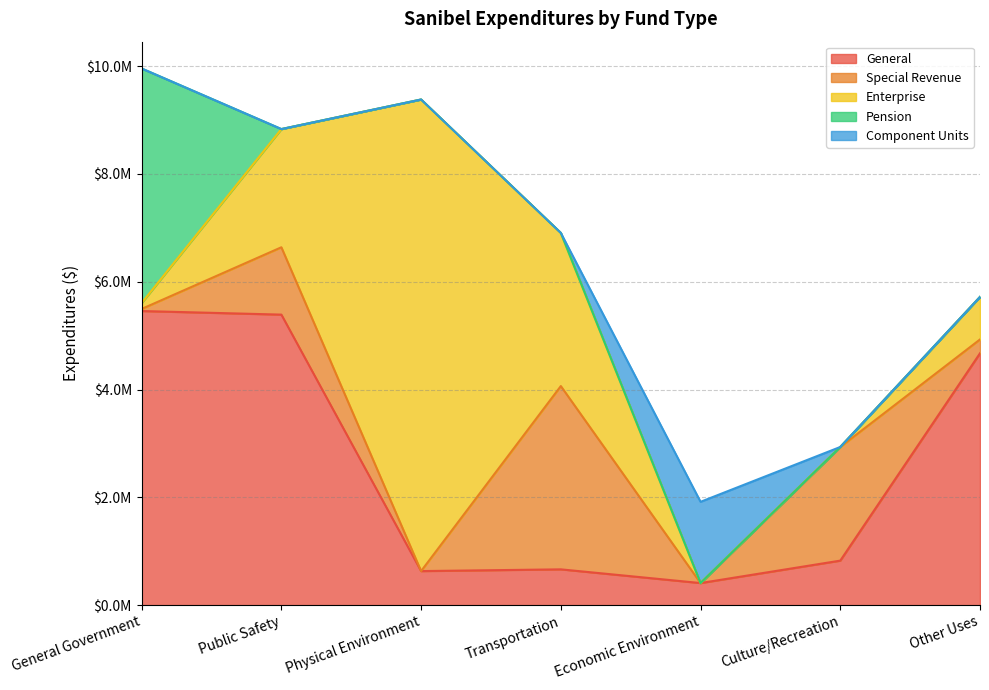

What position from the right is Transportation?

4